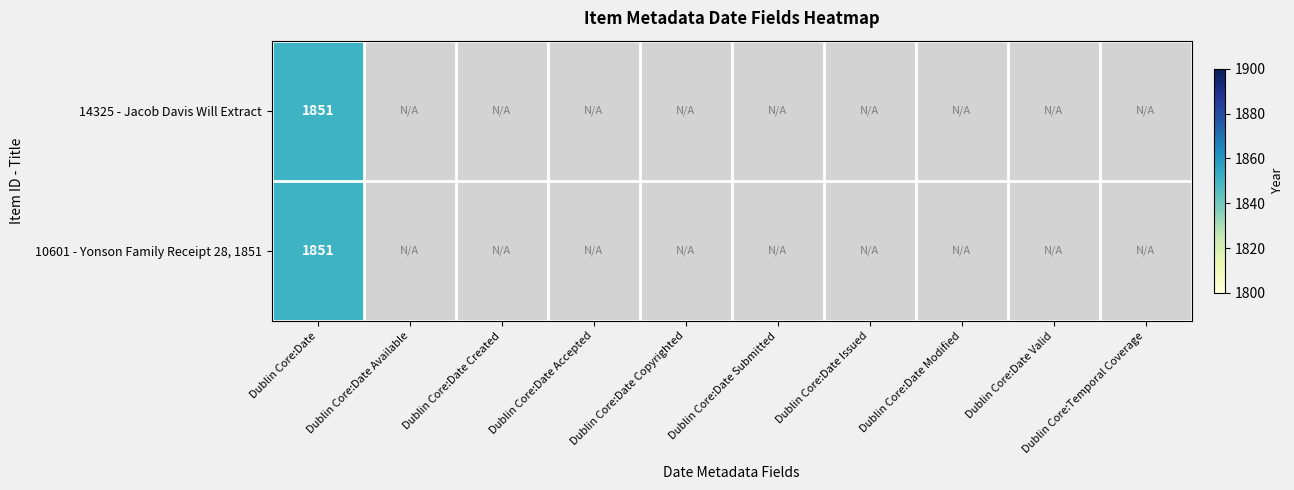

Which series has the largest total across all categories?

14325